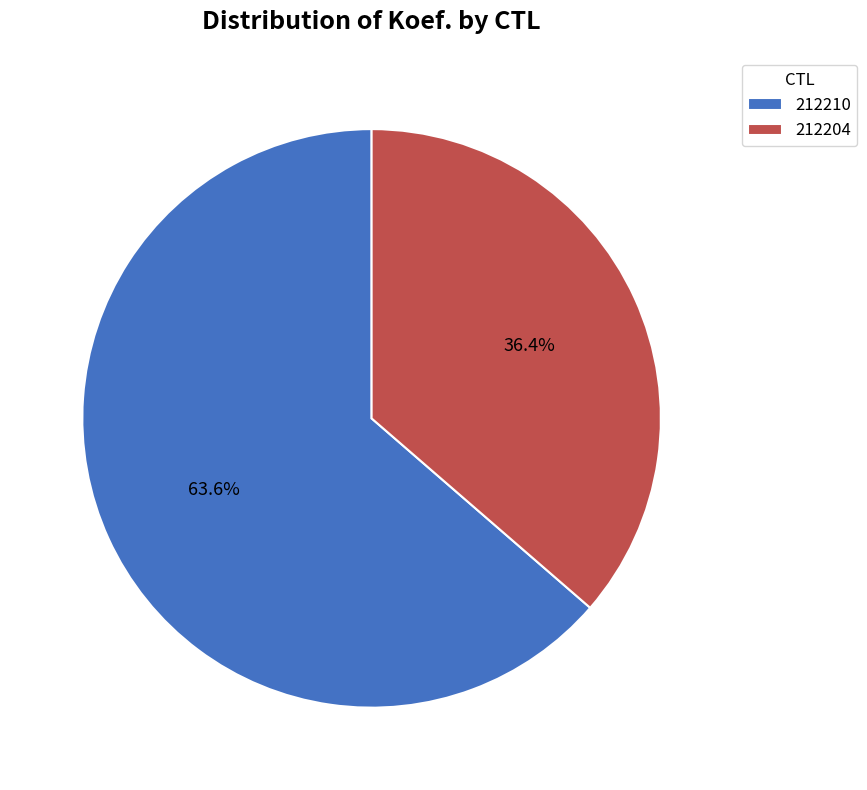

What is the largest slice in the pie chart?

212210